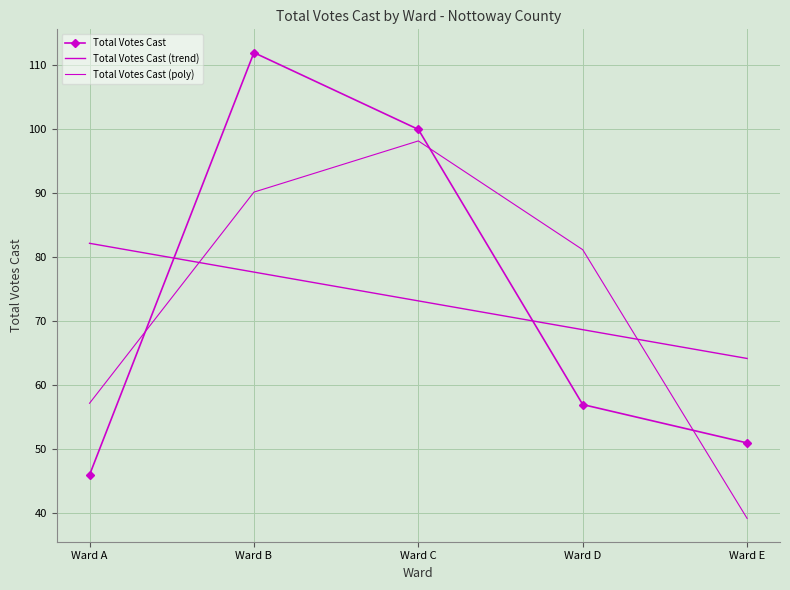

Rank the series by their average value, from highest to lowest.

Total Votes Cast, Total Votes Cast (trend), Total Votes Cast (poly)